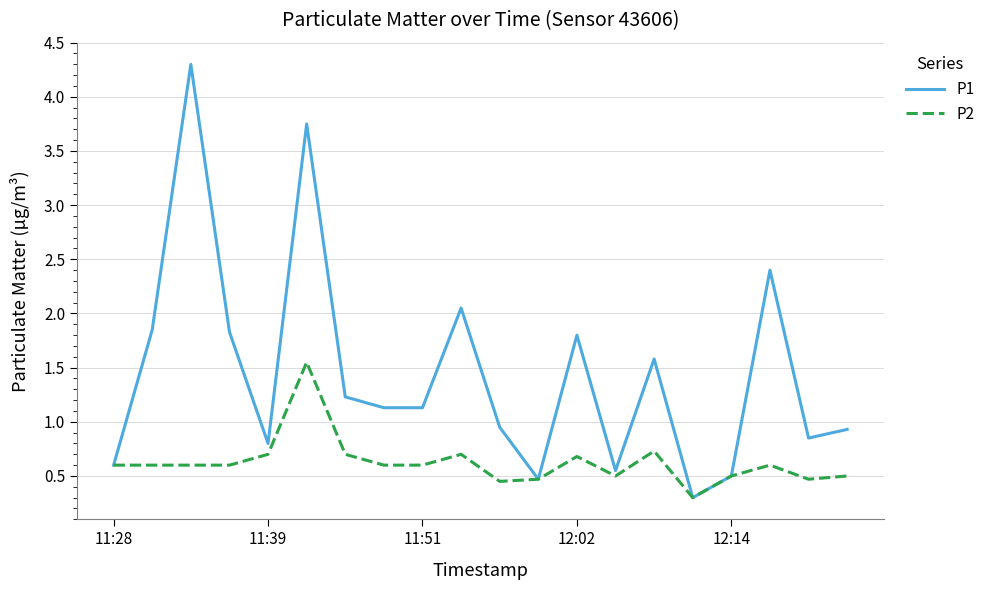

What is the maximum value shown in the chart?

4.3